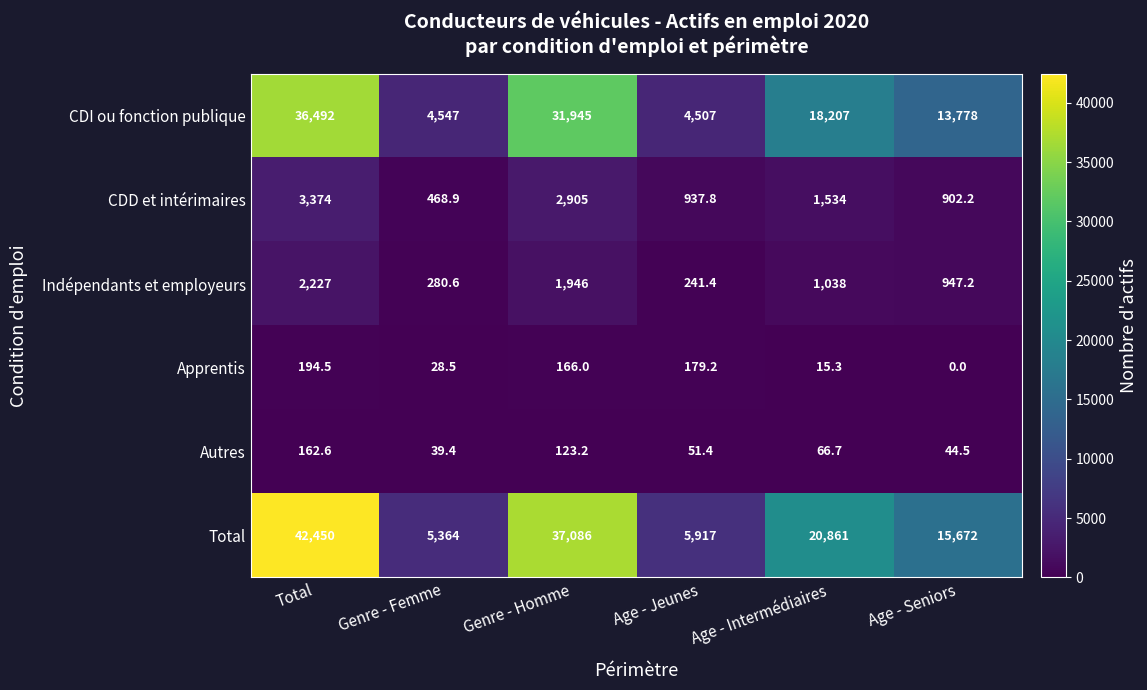

True or false: Total has a value of 5364.0 at Genre - Femme.

True